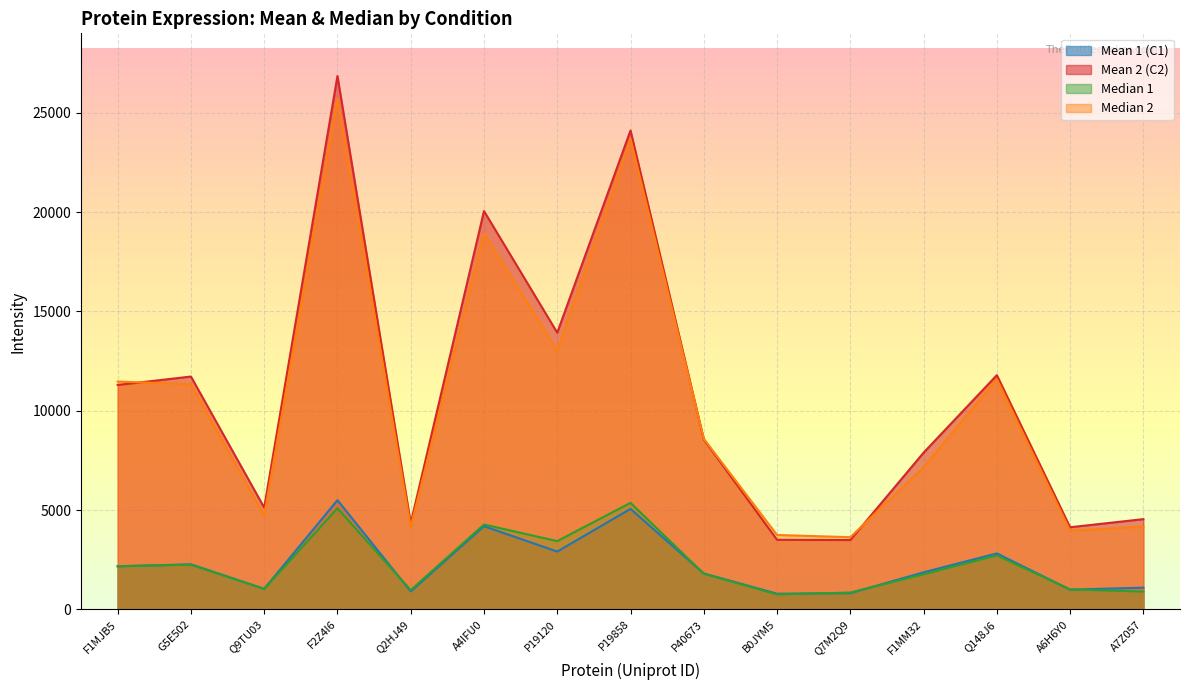

What is the difference between the highest and lowest values at Q2HJ49?

3439.0